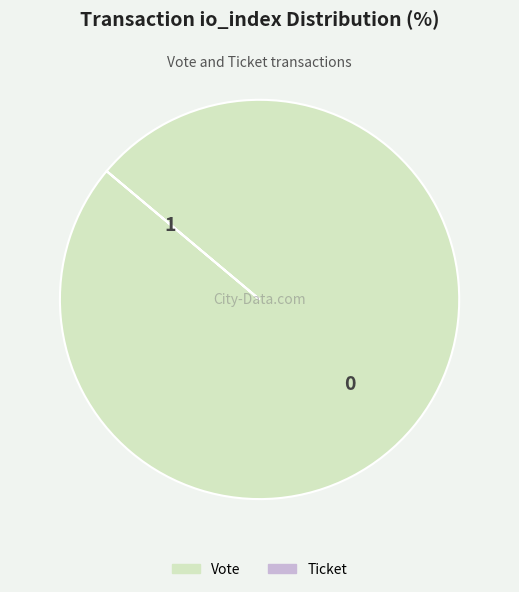

Is there a majority slice in this chart?

Yes